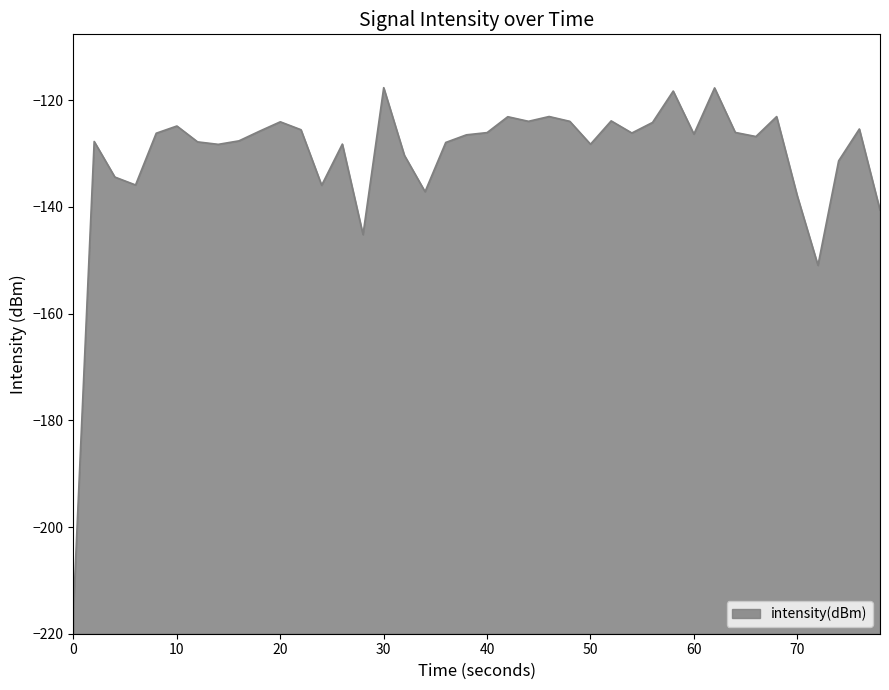

How many distinct data groups are displayed?

1